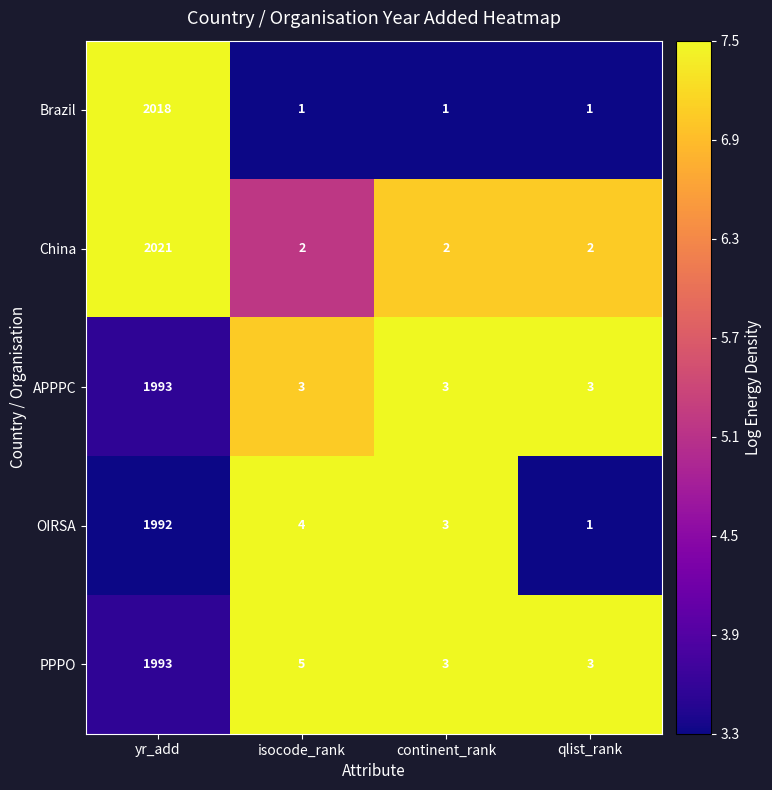

How many series are shown in this chart?

5